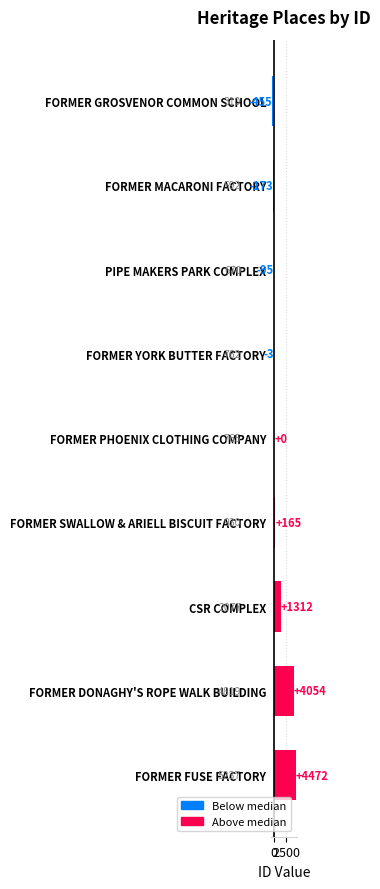

What is the change in value from FORMER SWALLOW & ARIELL BISCUIT FACTORY to FORMER DONAGHY'S ROPE WALK BUILDING?

+3889